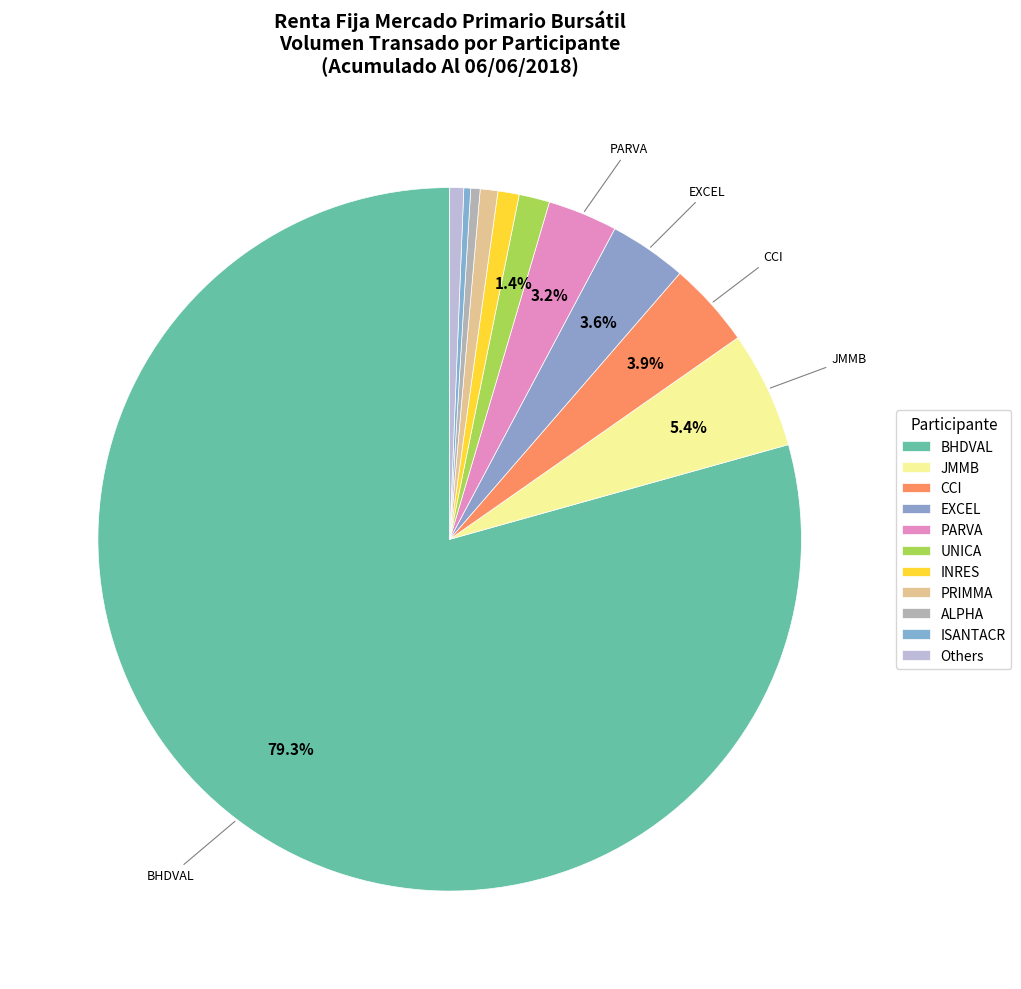

Which category has the biggest portion of the pie?

BHDVAL